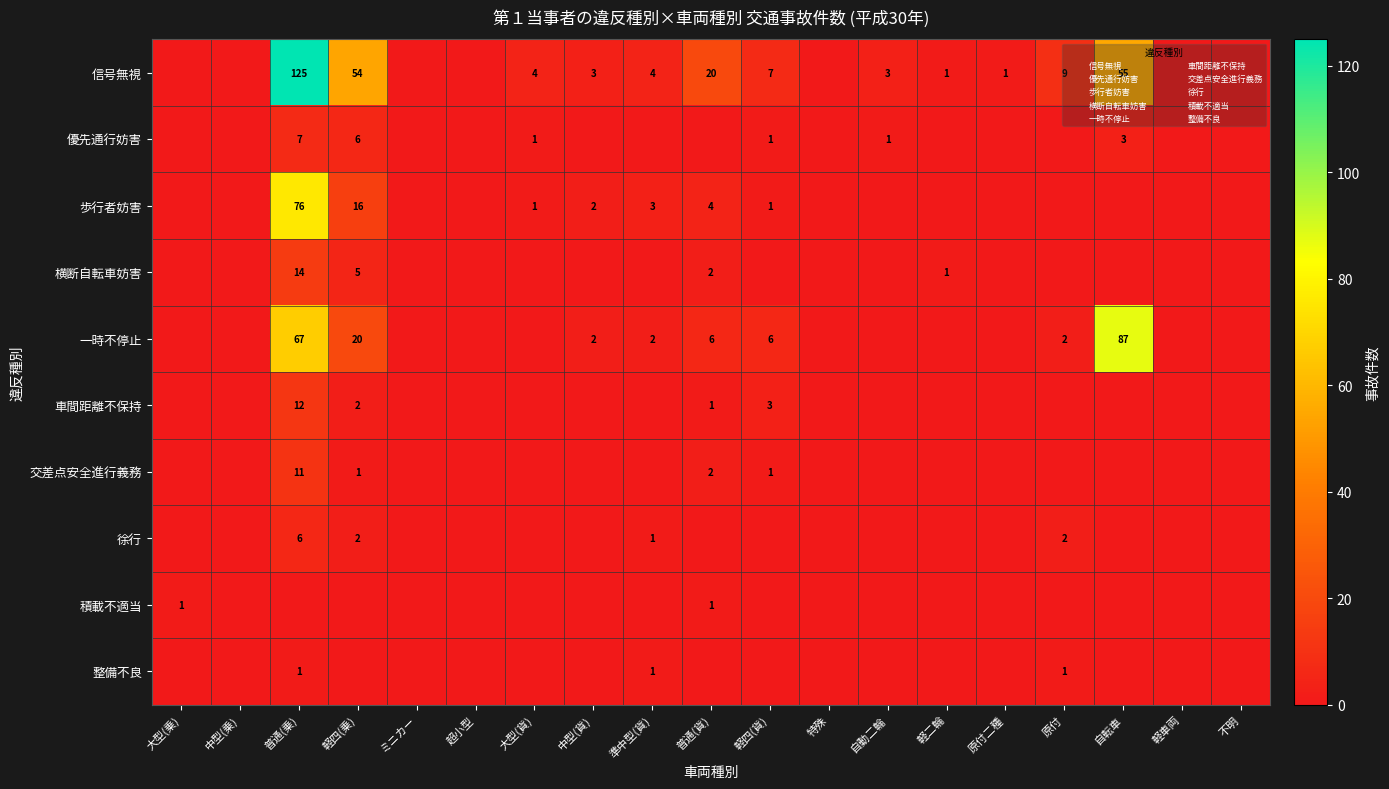

How many distinct data groups are displayed?

10